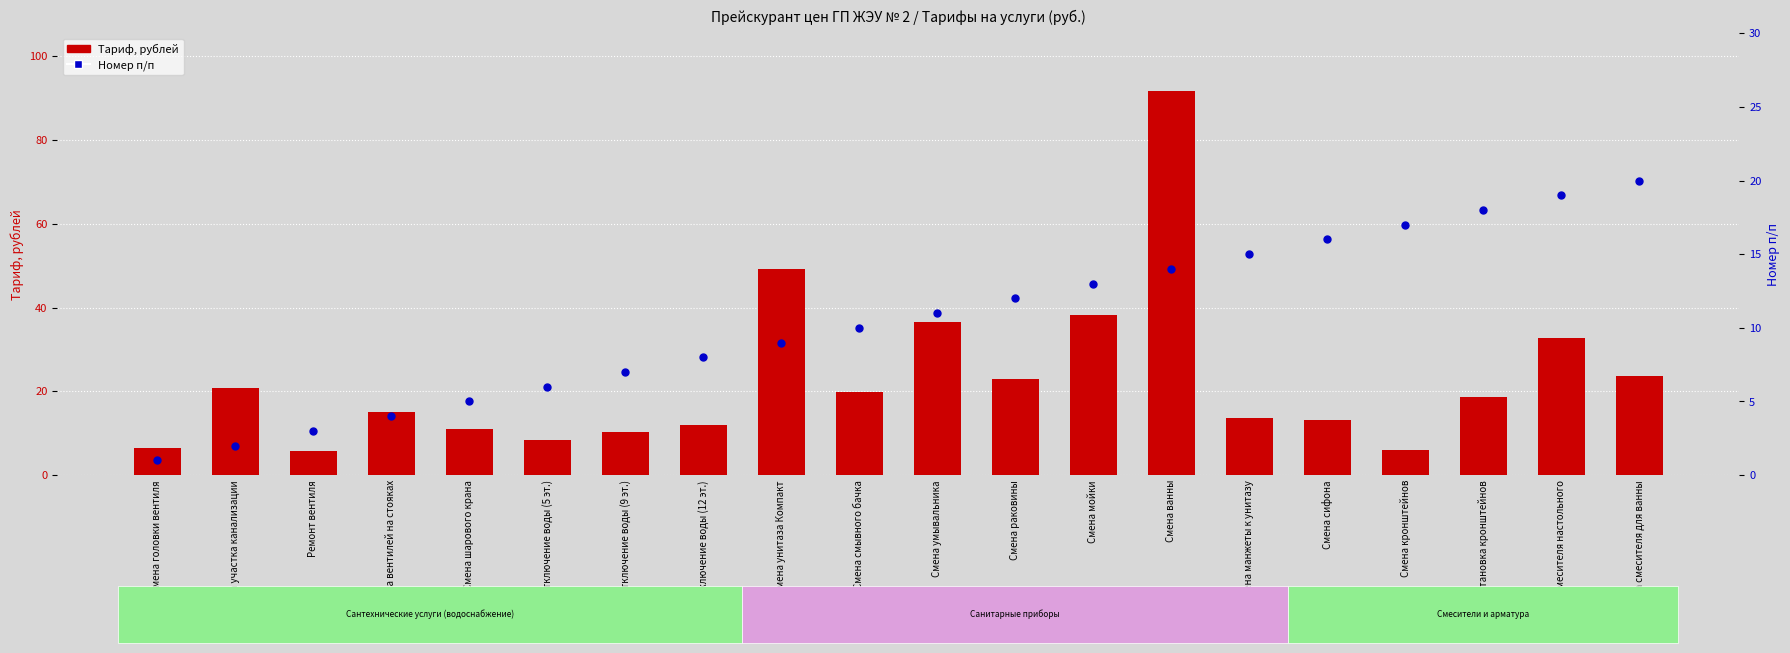

Which series has the largest total across all categories?

Тариф, рублей